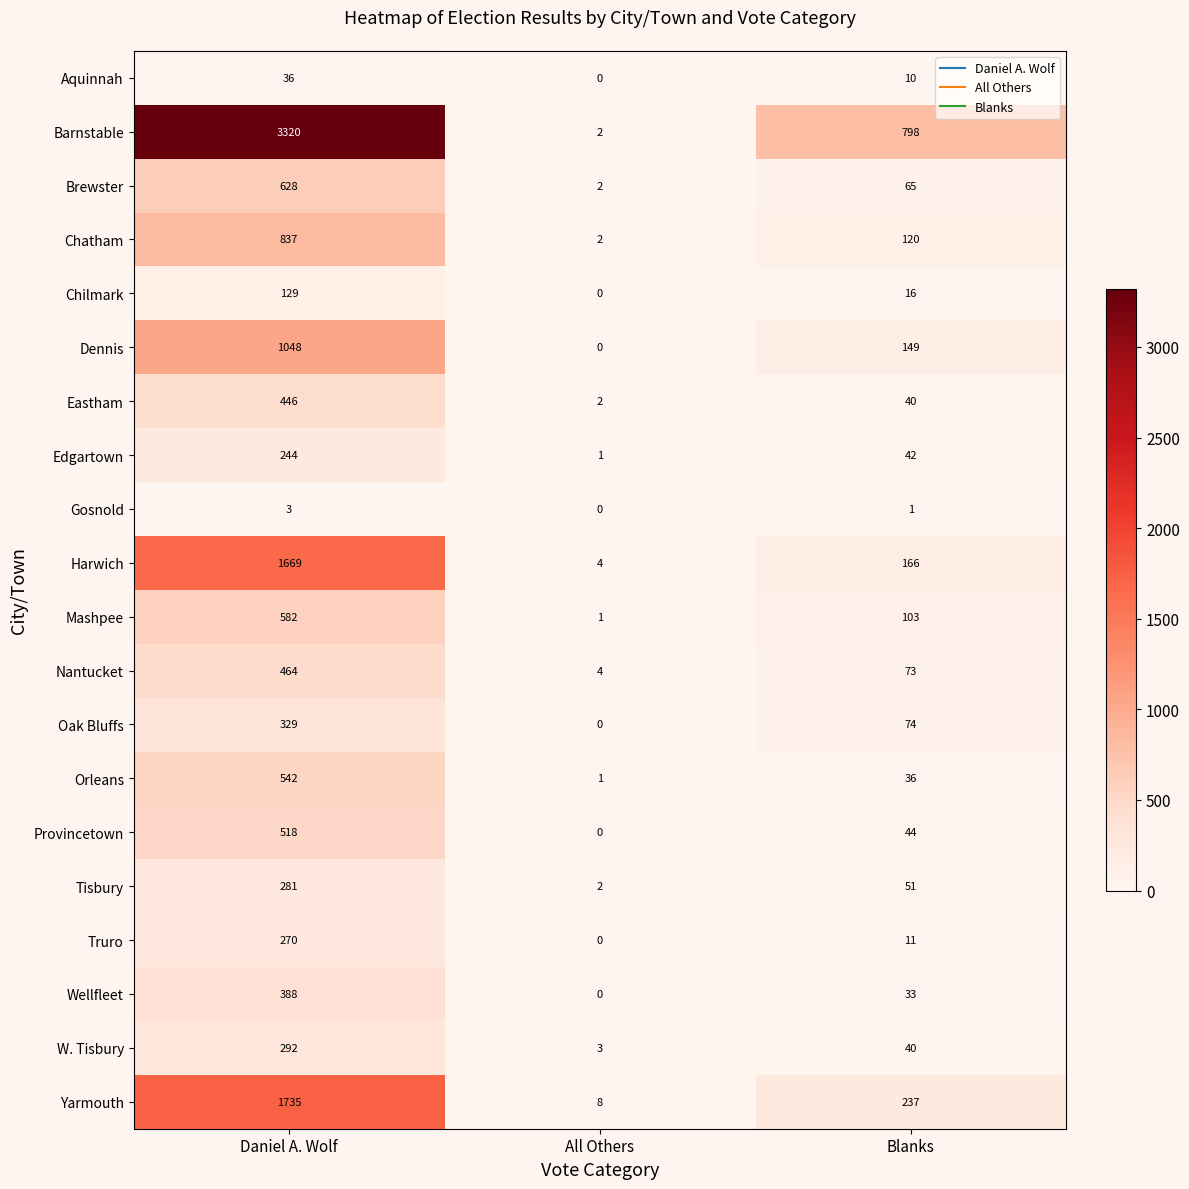

What is the spread (max minus min) of values at Blanks?

797